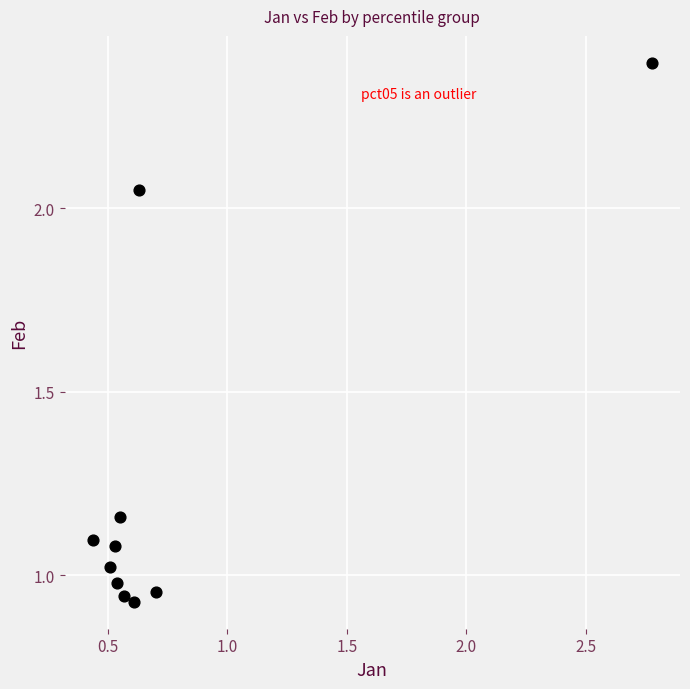

What is the range of X values (max minus min)?

2.3